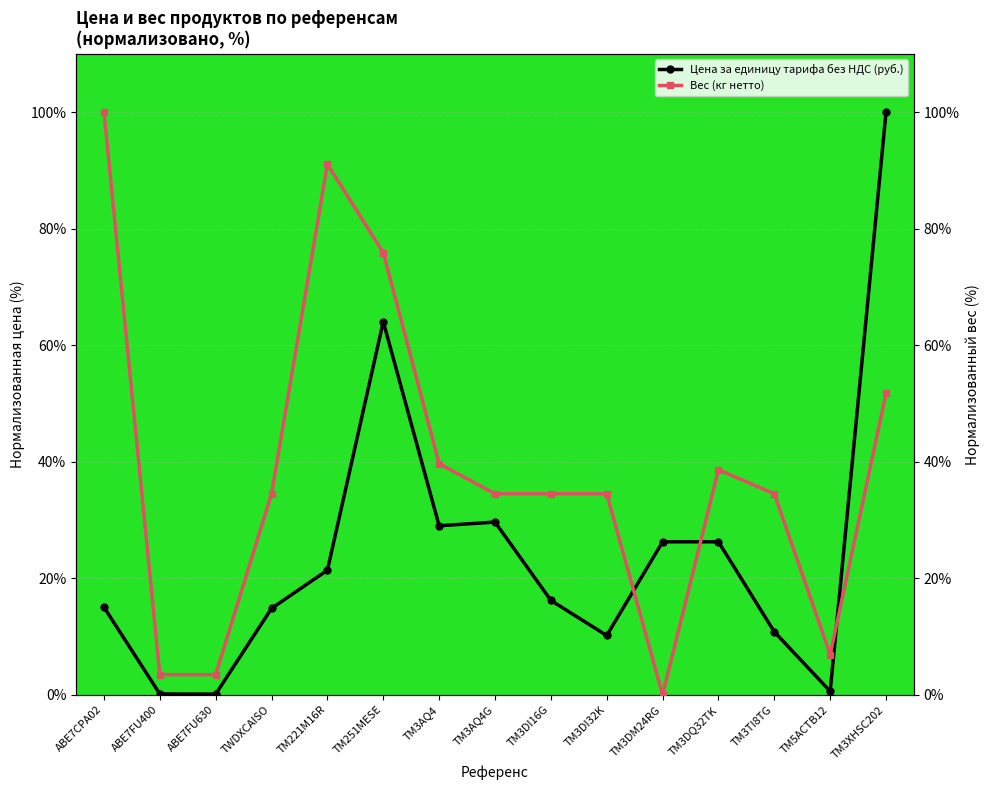

The Вес (кг нетто) series shows 48.1 at TM3DI16G. True or false?

False